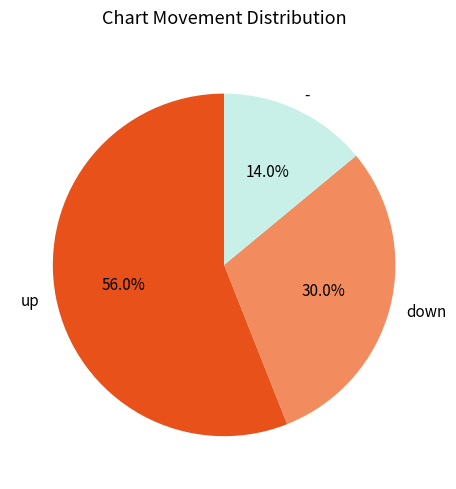

To the nearest percent, what portion does - represent?

14%